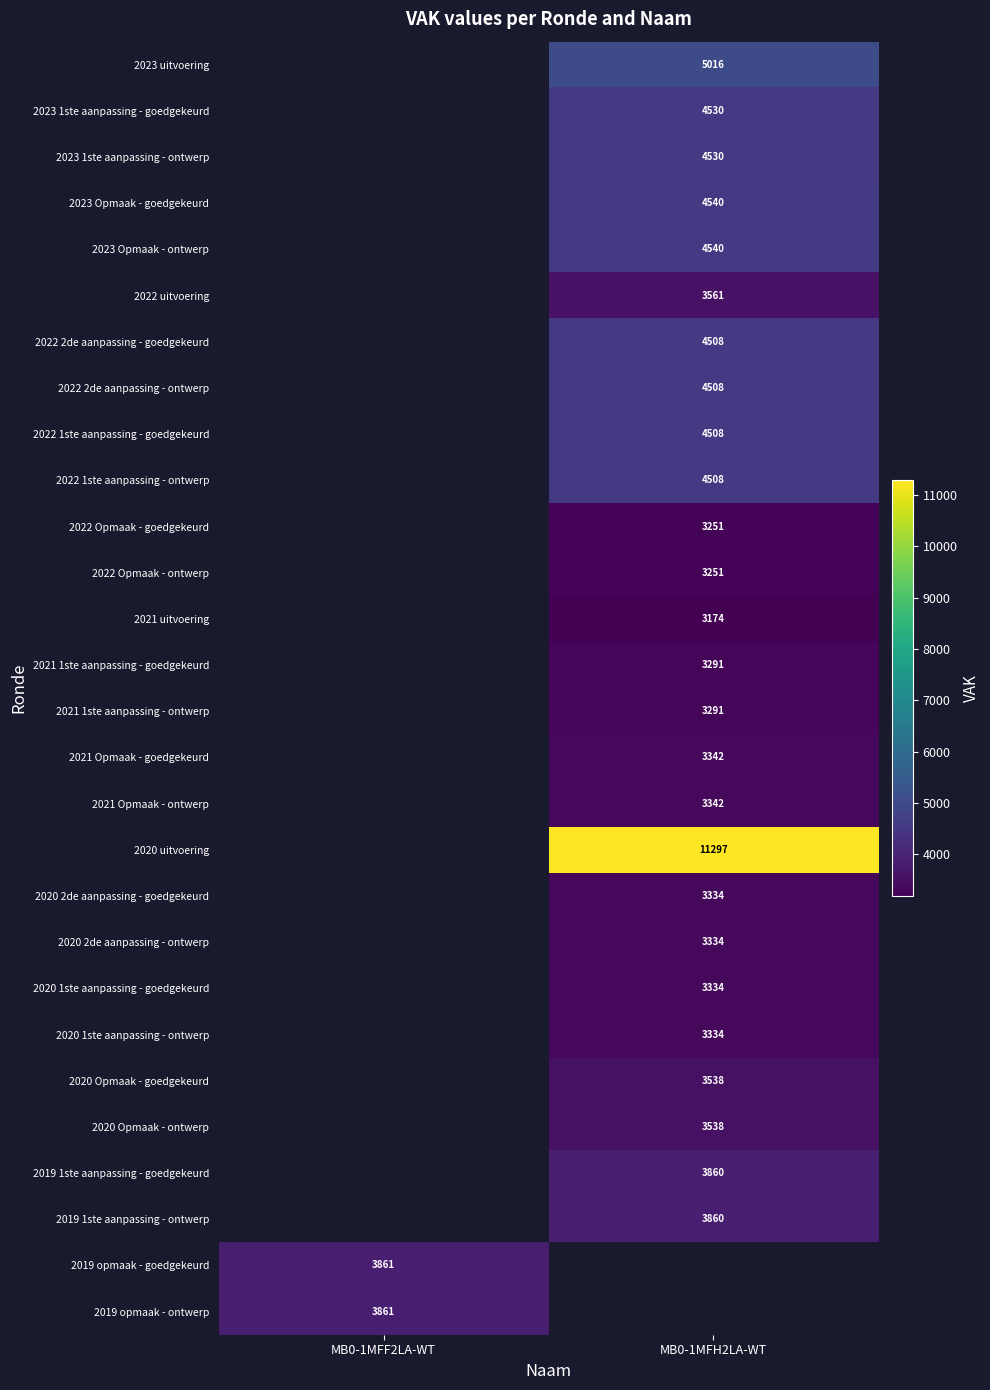

The 2019 opmaak - goedgekeurd series shows 1949.5 at MB0-1MFF2LA-WT. True or false?

False